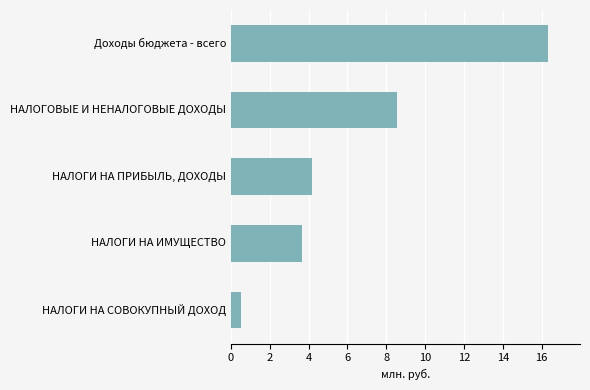

How many data points are above 4?

3